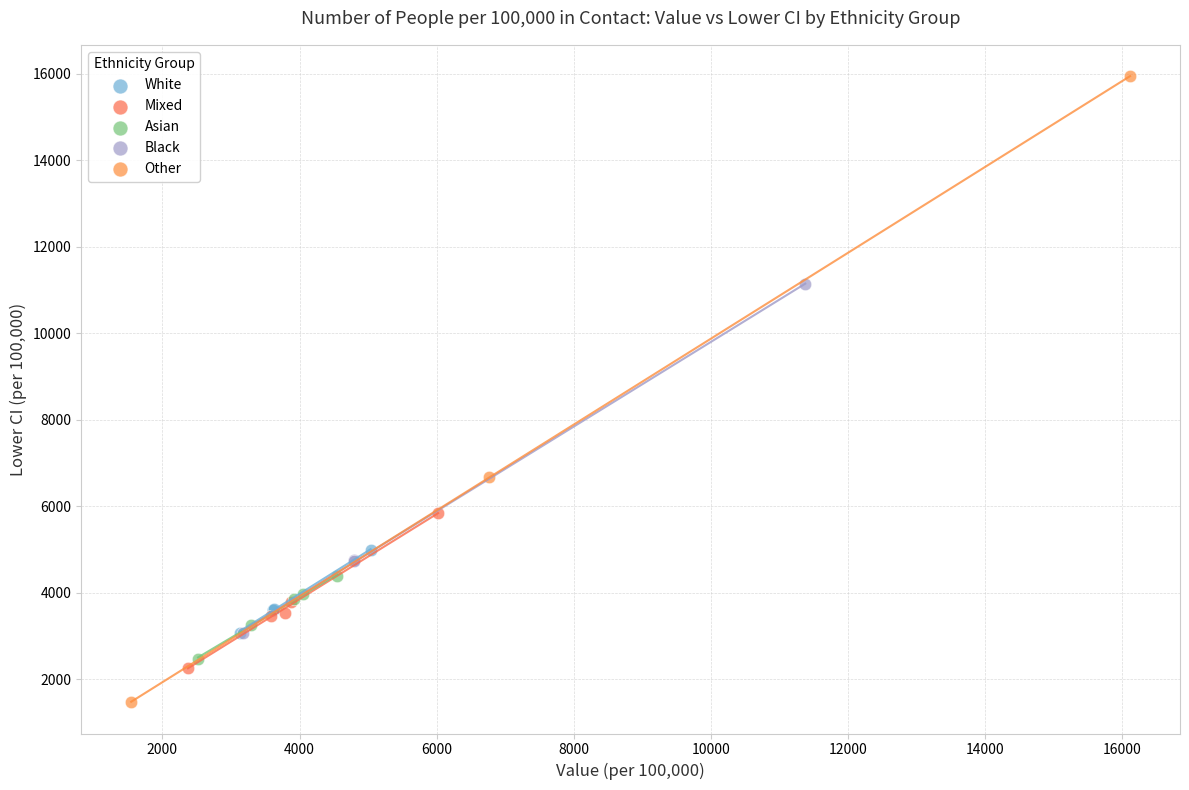

Which series reaches the maximum Y coordinate?

Other